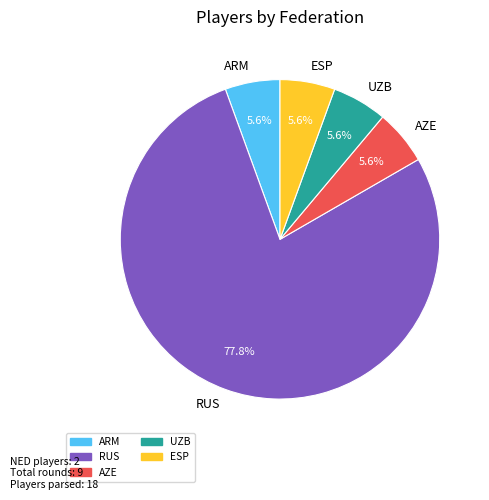

What percentage is the RUS slice, to the nearest percent?

78%